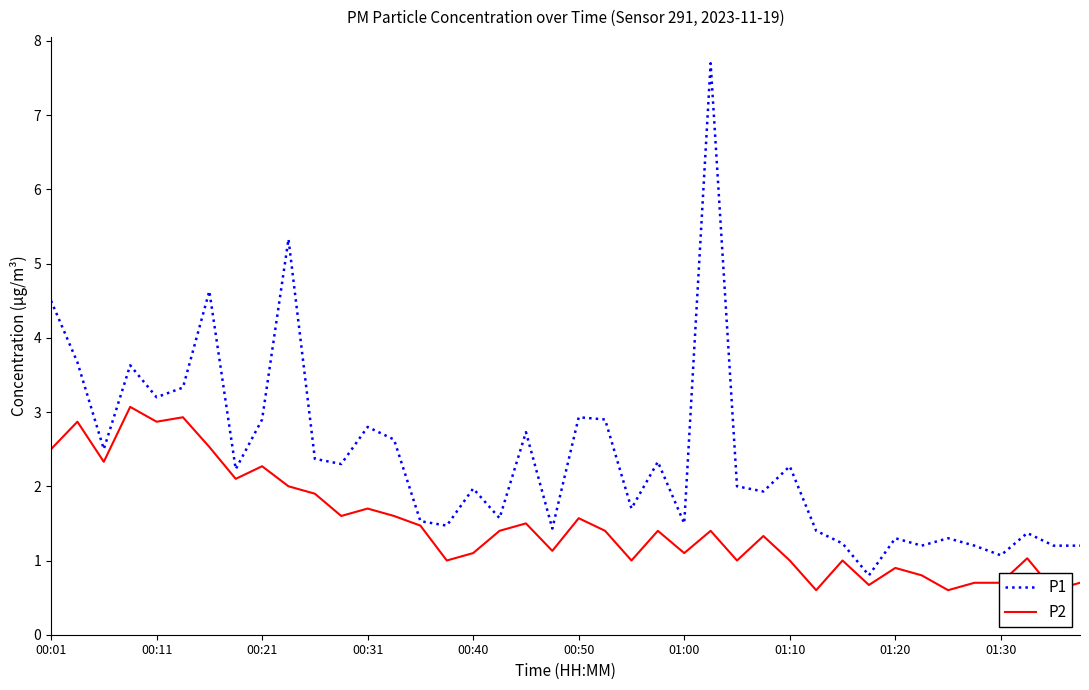

True or false: P2 and P1 intersect in this chart.

False